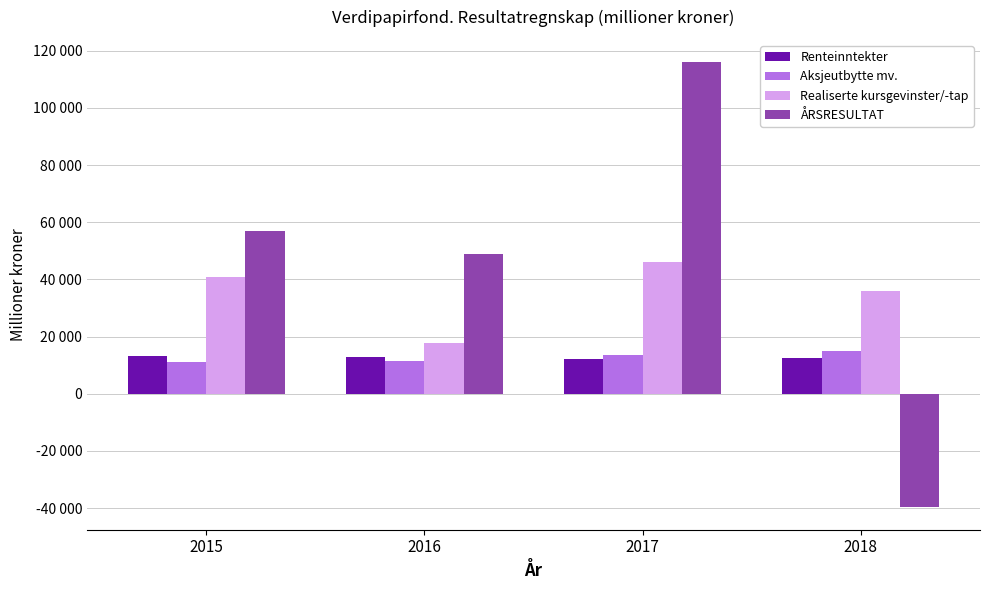

What are all the series names shown in the legend?

Renteinntekter, Aksjeutbytte mv., Realiserte kursgevinster/-tap, ÅRSRESULTAT